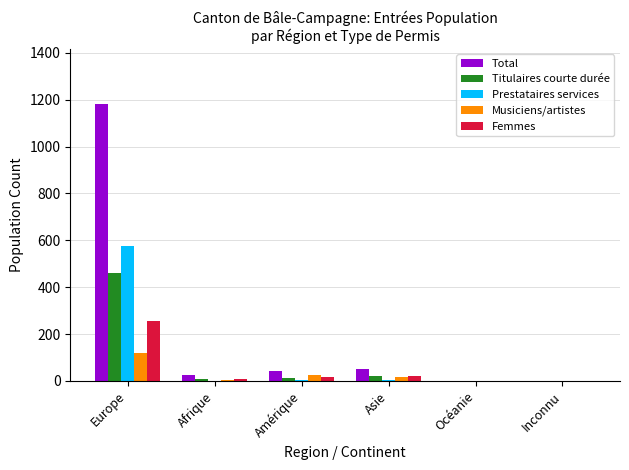

The value of Total at Amérique is 43. True or false?

True